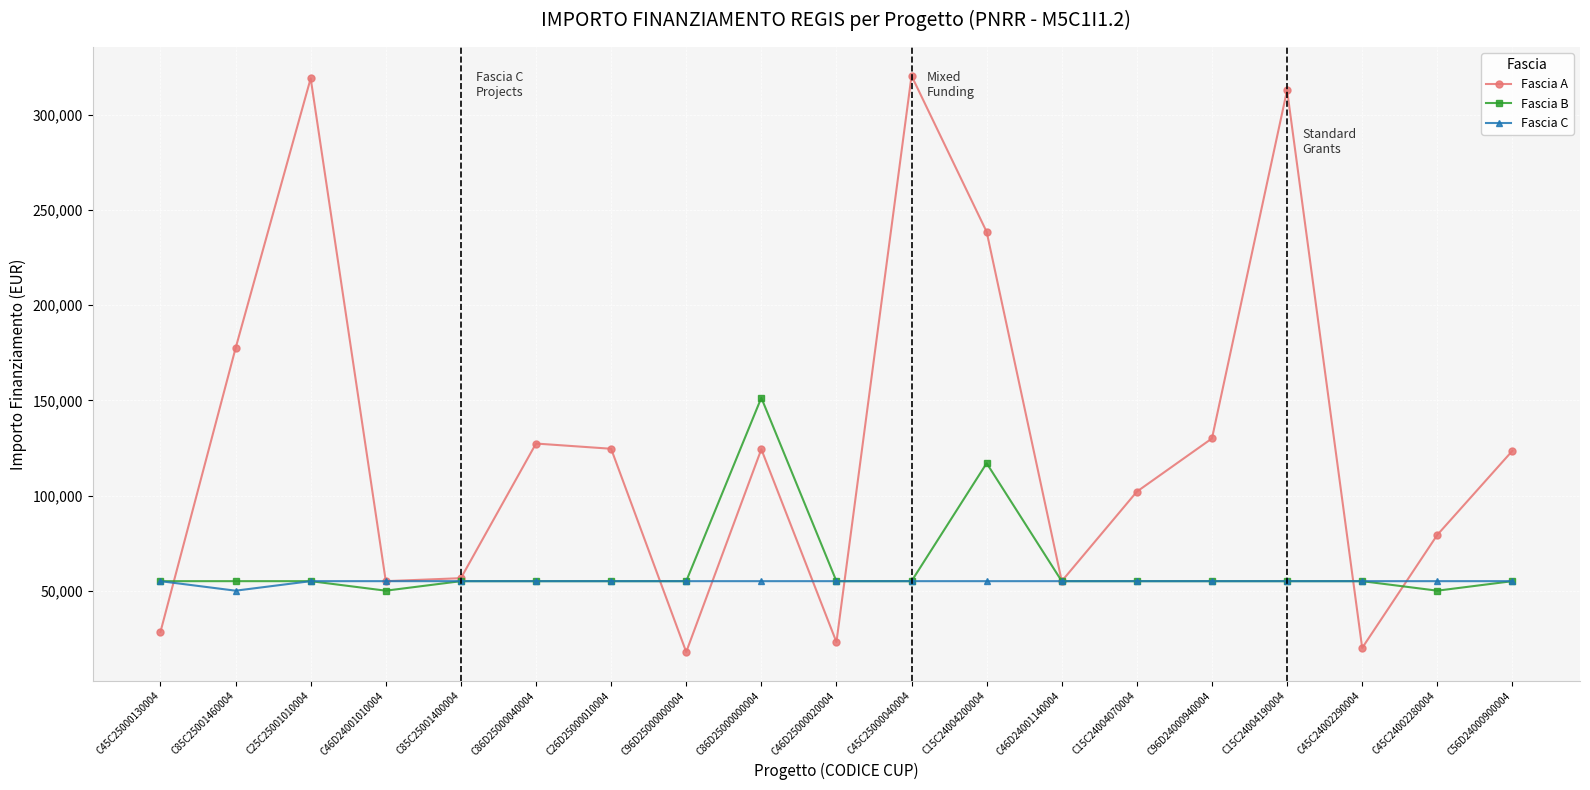

Rank the series by their maximum value, from lowest to highest.

Fascia C, Fascia B, Fascia A